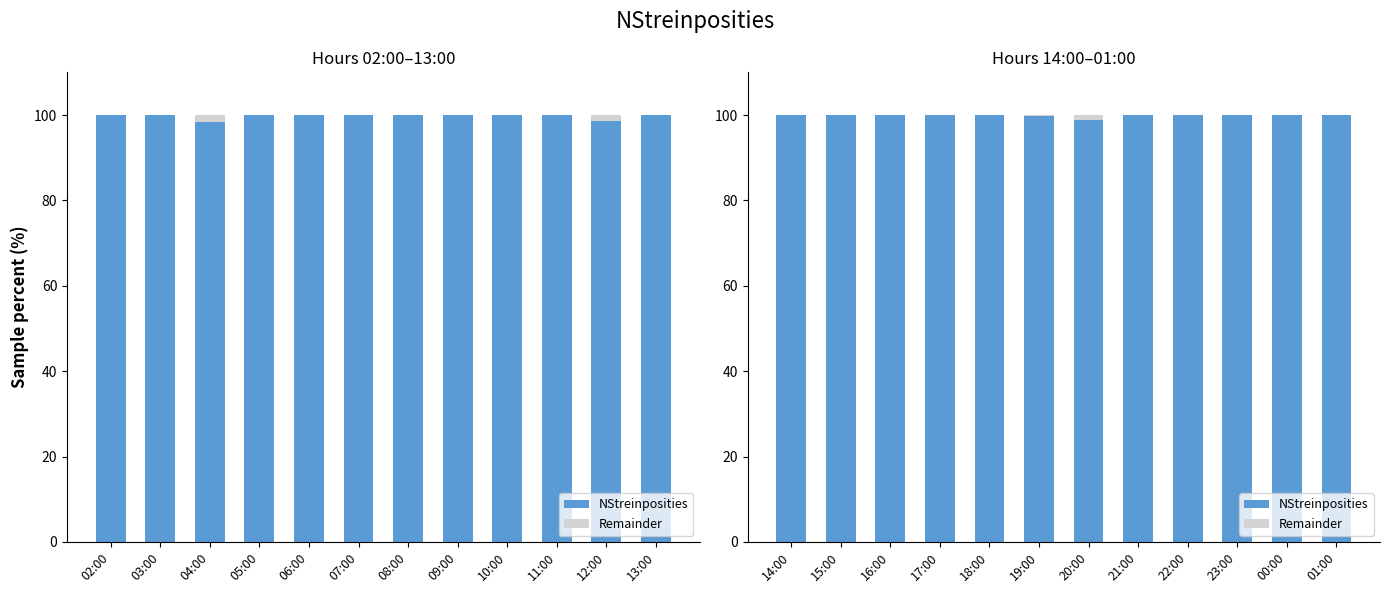

The value of NStreinposities at 00:00 is 135.9. True or false?

False